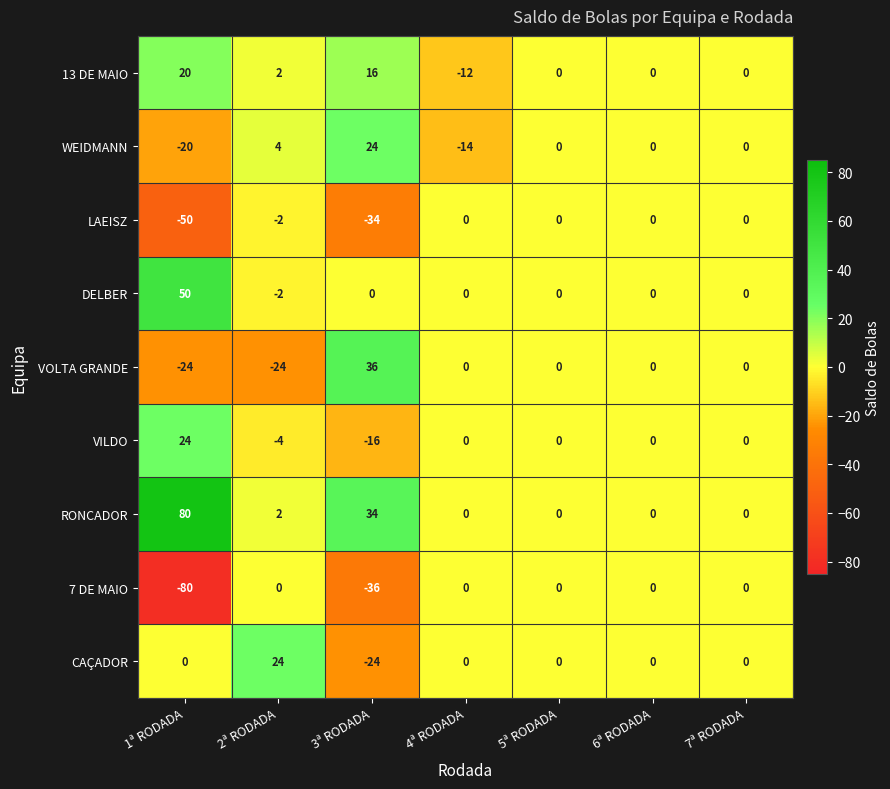

At which label is 7 DE MAIO closest to -40?

3ª RODADA